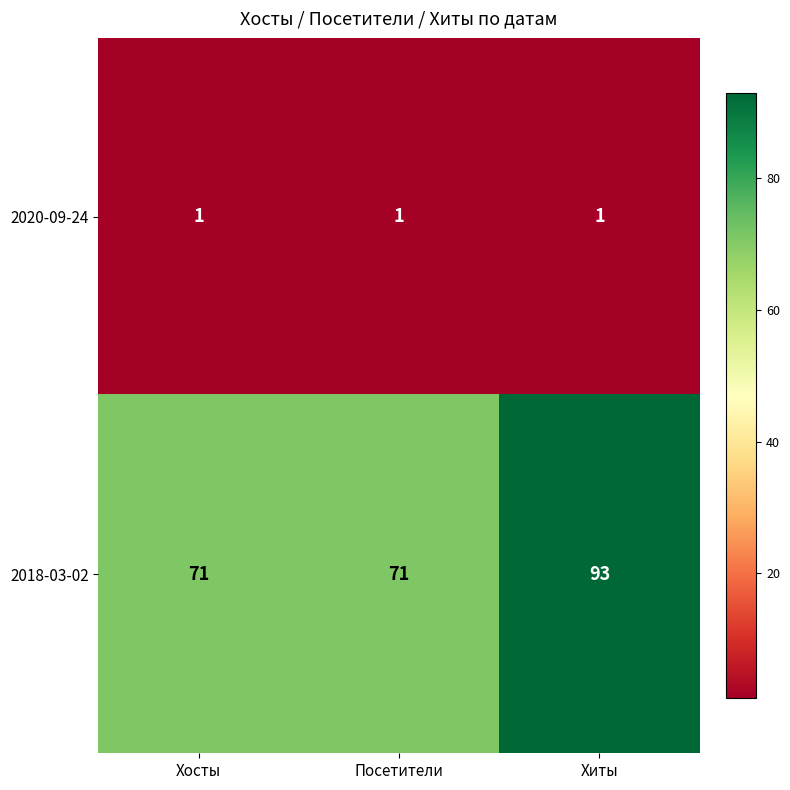

What is the greatest value displayed?

93